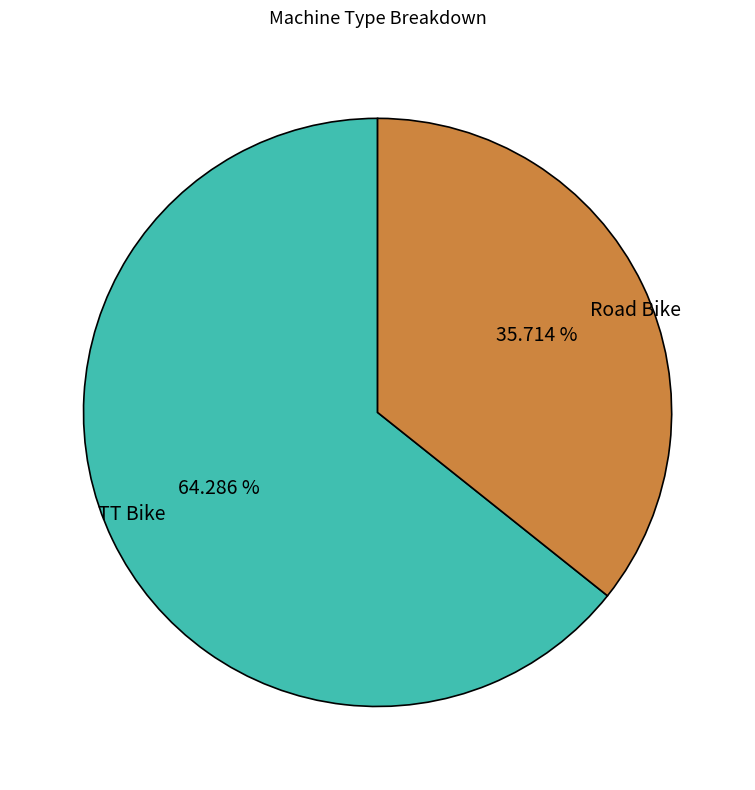

To the nearest percent, what is the difference between the Road Bike and TT Bike slice percentages?

29%